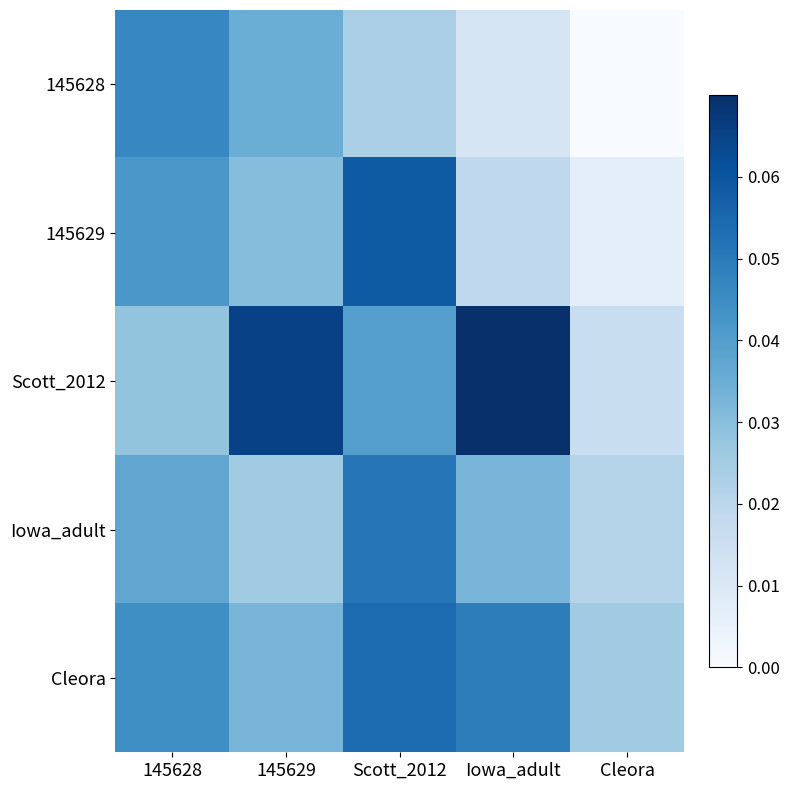

Rank the series by their maximum value, from lowest to highest.

145628, Iowa_adult, Cleora, 145629, Scott_2012